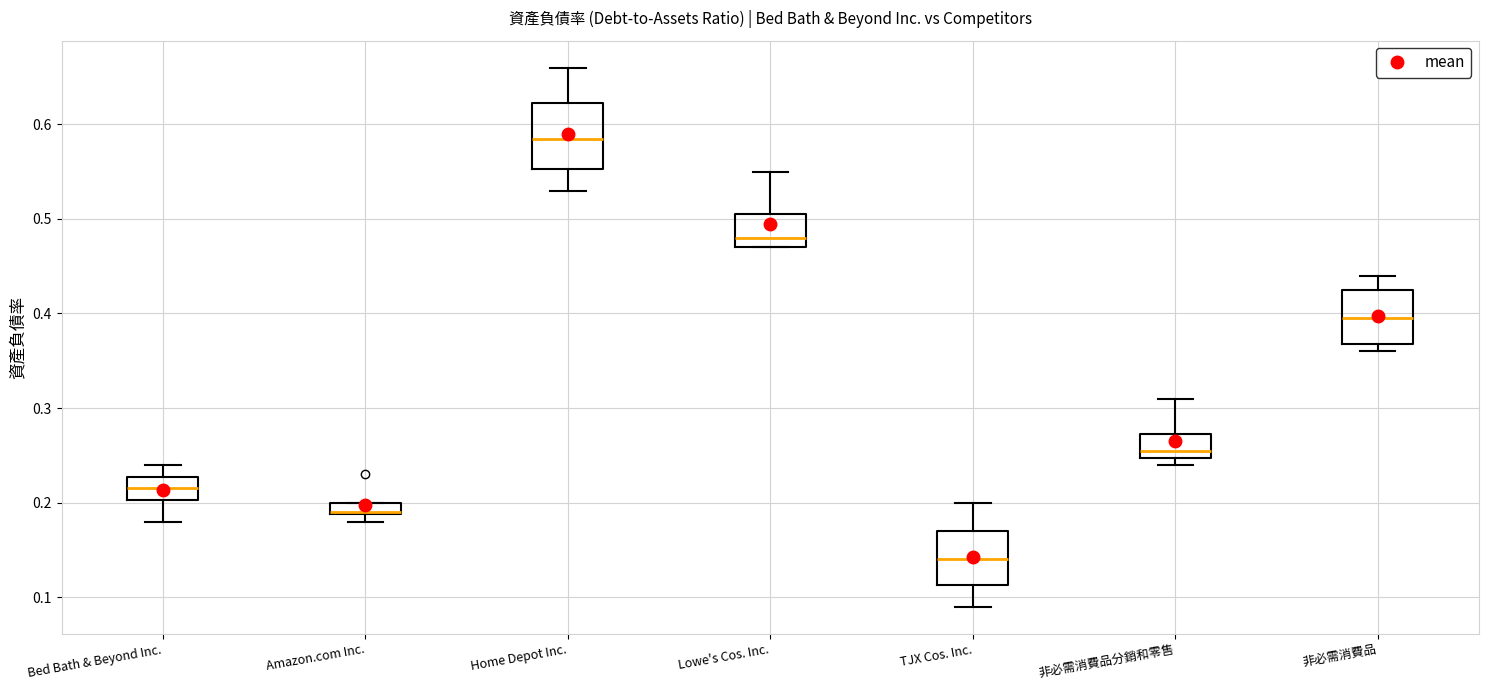

Where does the lower whisker of the box for Home Depot Inc. end on the y-axis? The values are not printed on the chart, so give them approximately, as read against the axis.

0.53